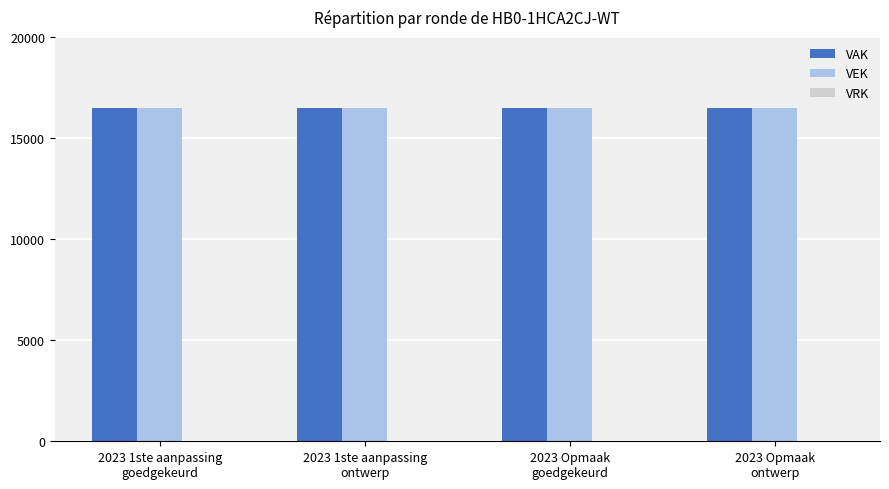

True or false: VEK has a value of 25541 at 2023 1ste aanpassing
goedgekeurd.

False